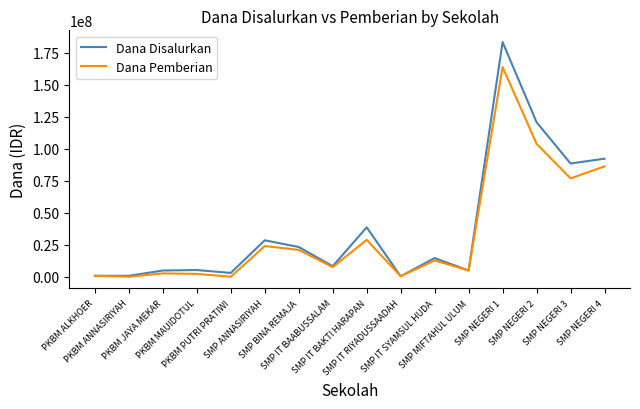

Count the number of categories in the chart.

16